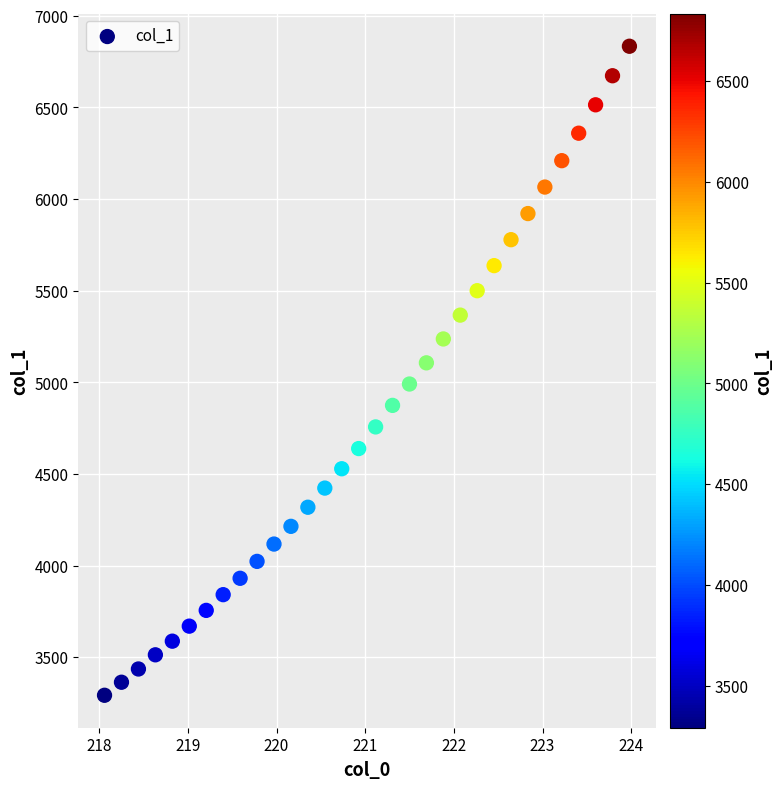

What is the range of X values (max minus min)?

5.9